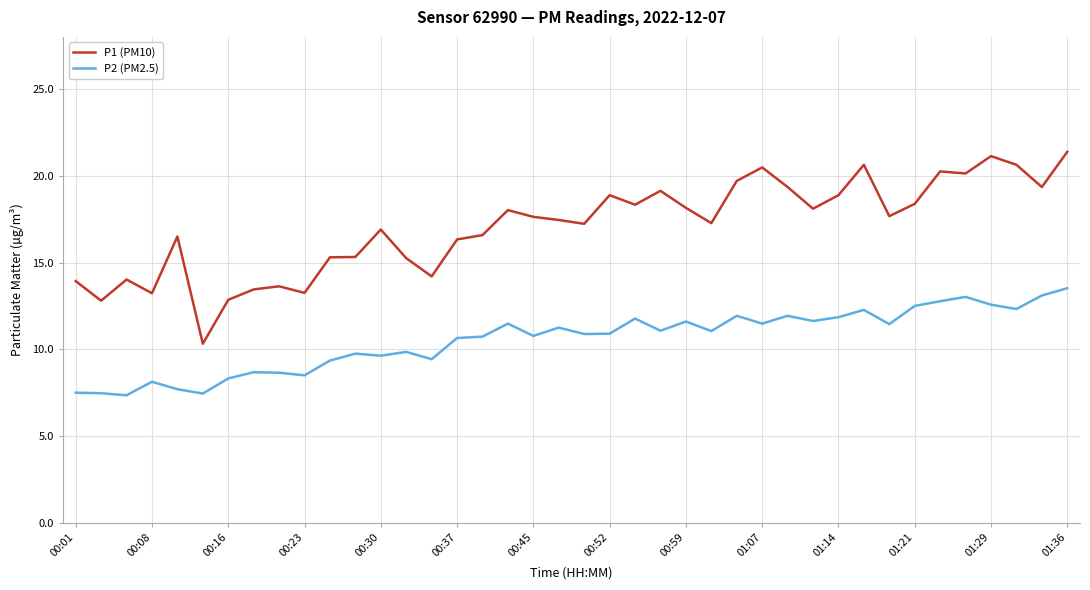

What is the maximum value shown in the chart?

21.4